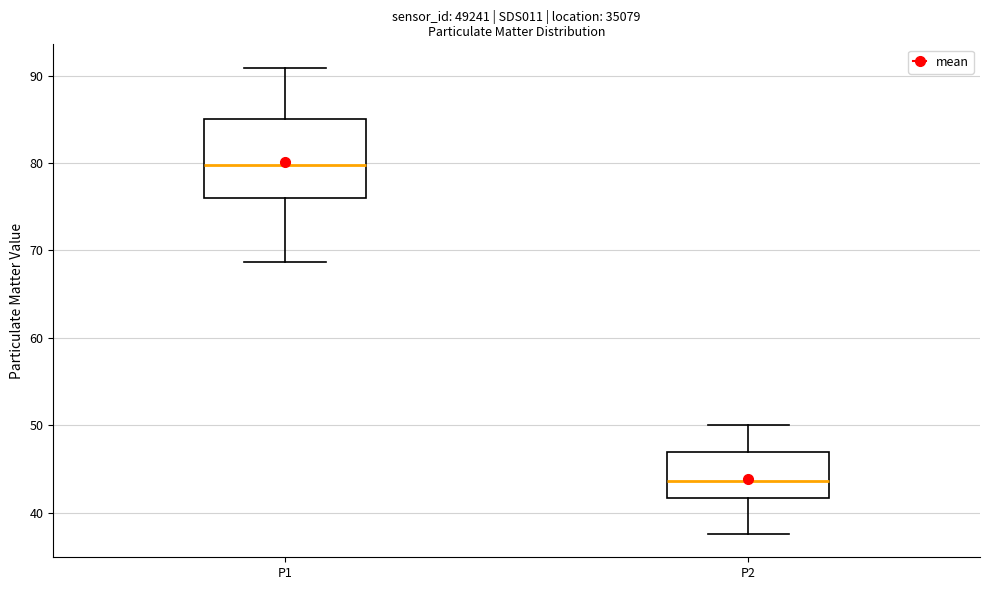

Reading left to right, read every box against the y-axis: the position of its median line, the range the box covers, and the ends of its whiskers. The values are not printed on the chart, so give them approximately, as read against the axis.

P1: median 80, box 76 to 85, whiskers 69 to 91
P2: median 44, box 42 to 47, whiskers 38 to 50